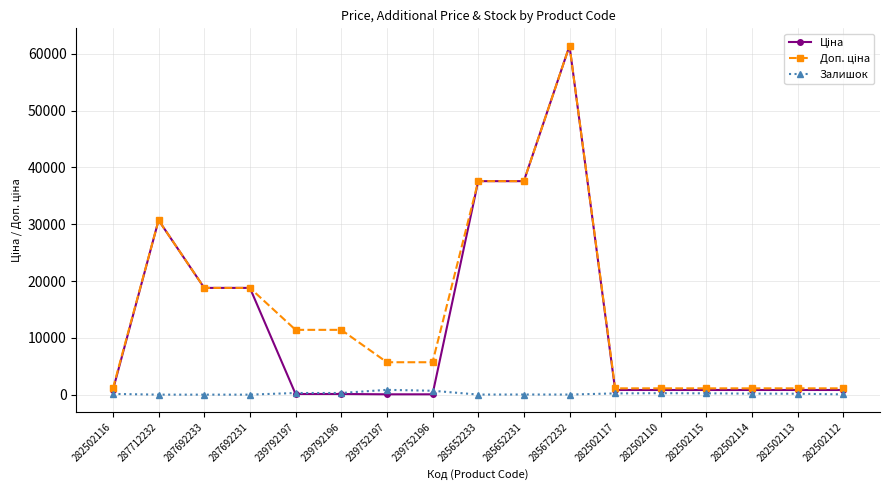

At which category does the chart reach its peak across all series?

285672232